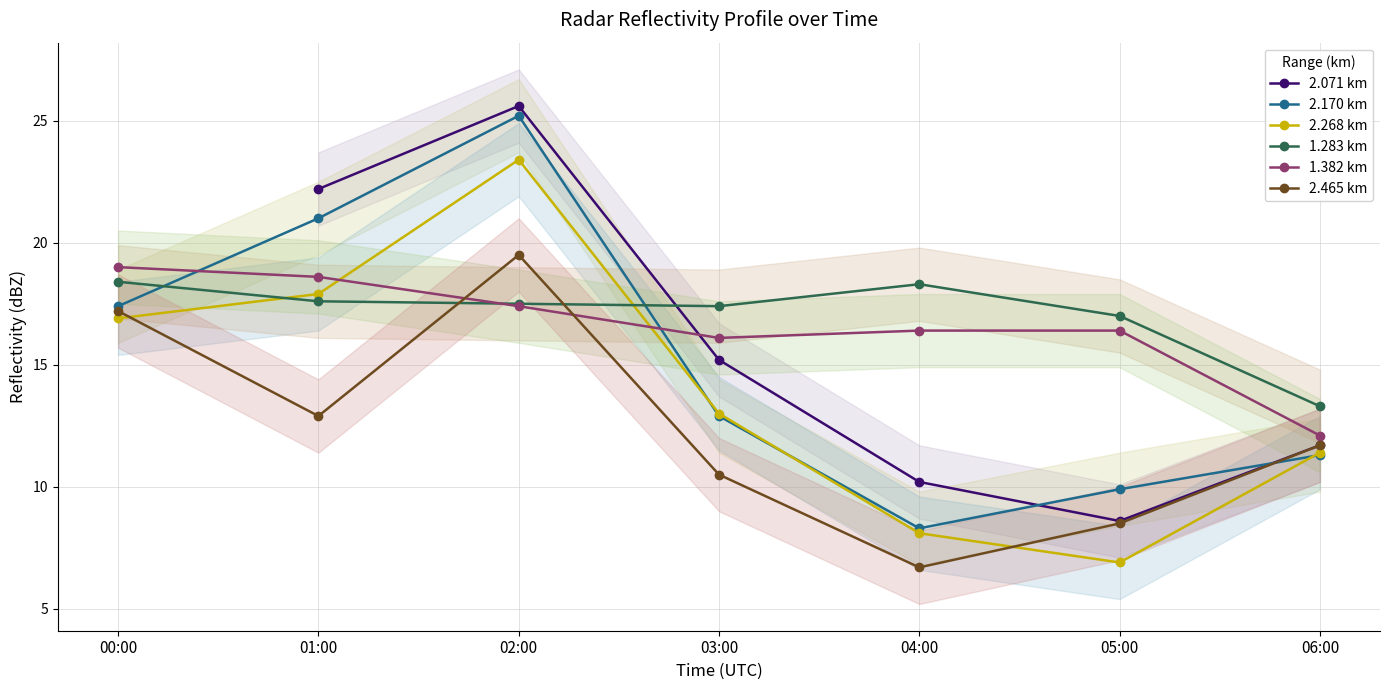

Is this an area chart (filled region under the line)?

No